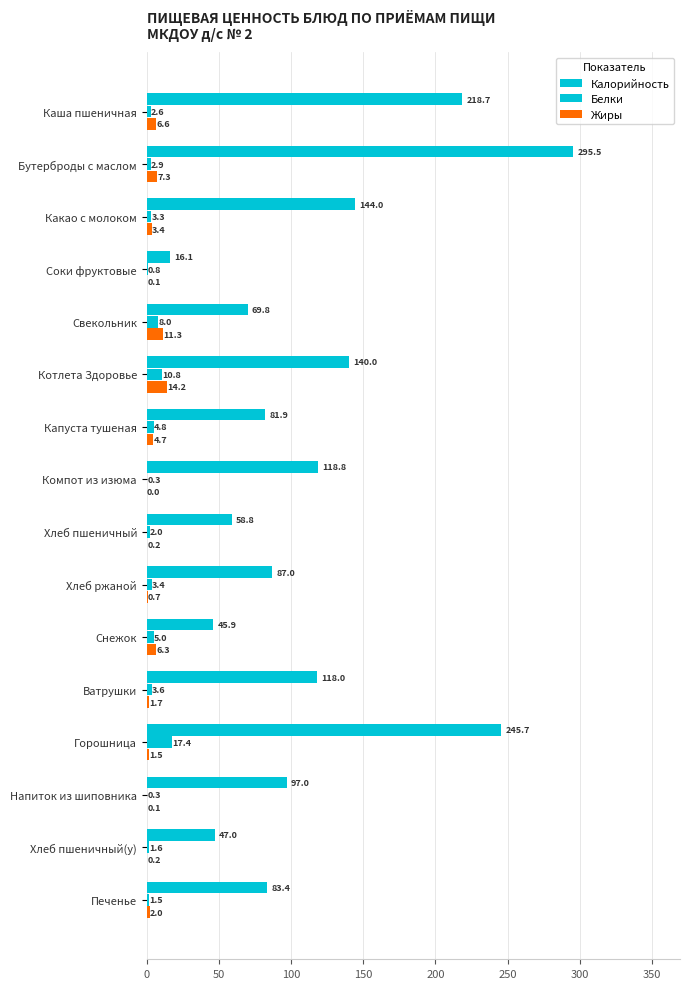

How many values in the Белки series exceed 3?

8